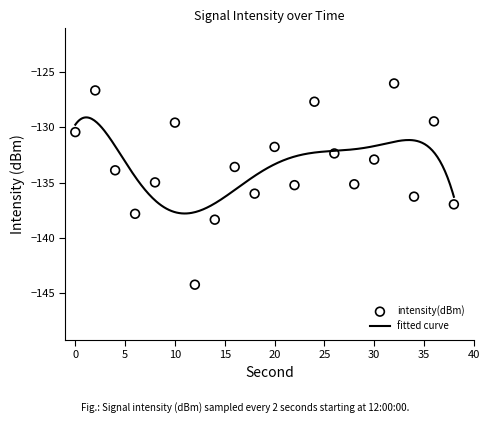

What is the change in value from 32 to 36?

-3.4